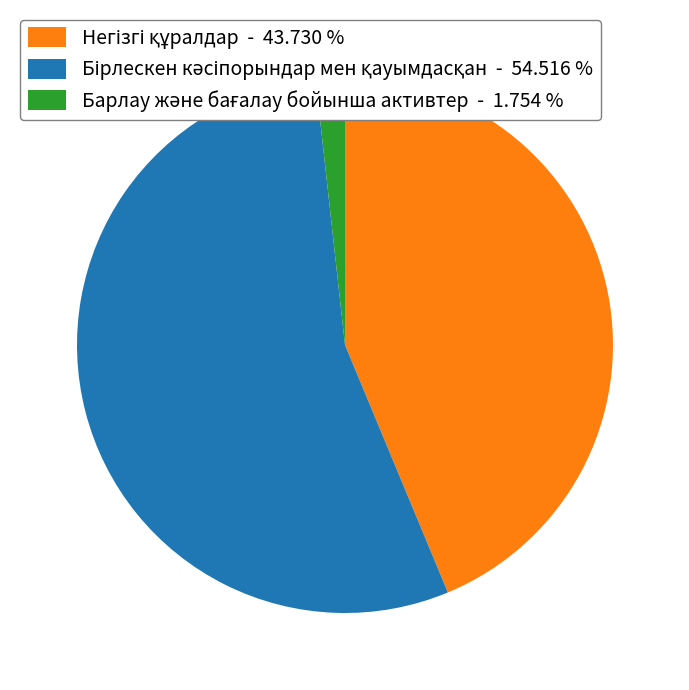

Does any single category account for the majority?

Yes